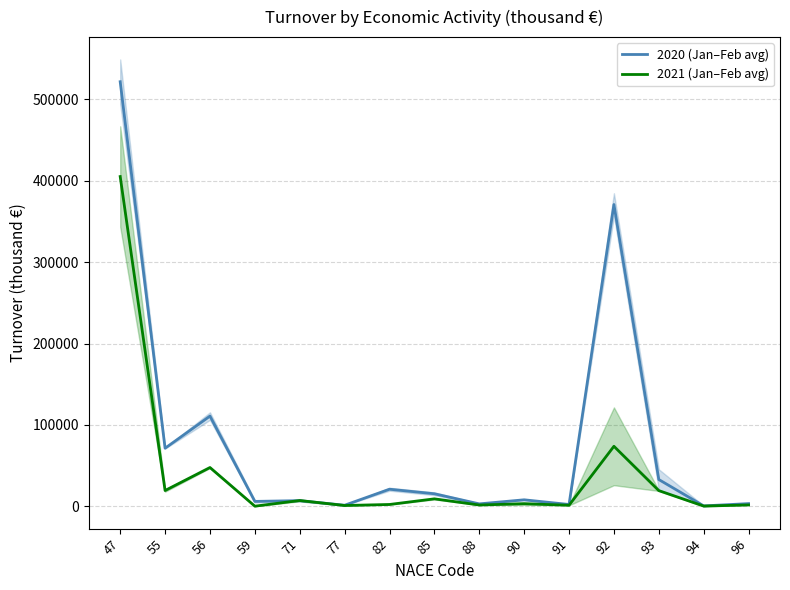

Is the value of 2021 (Jan–Feb avg) at 85 greater than the value of 2020 (Jan–Feb avg) at 71?

Yes